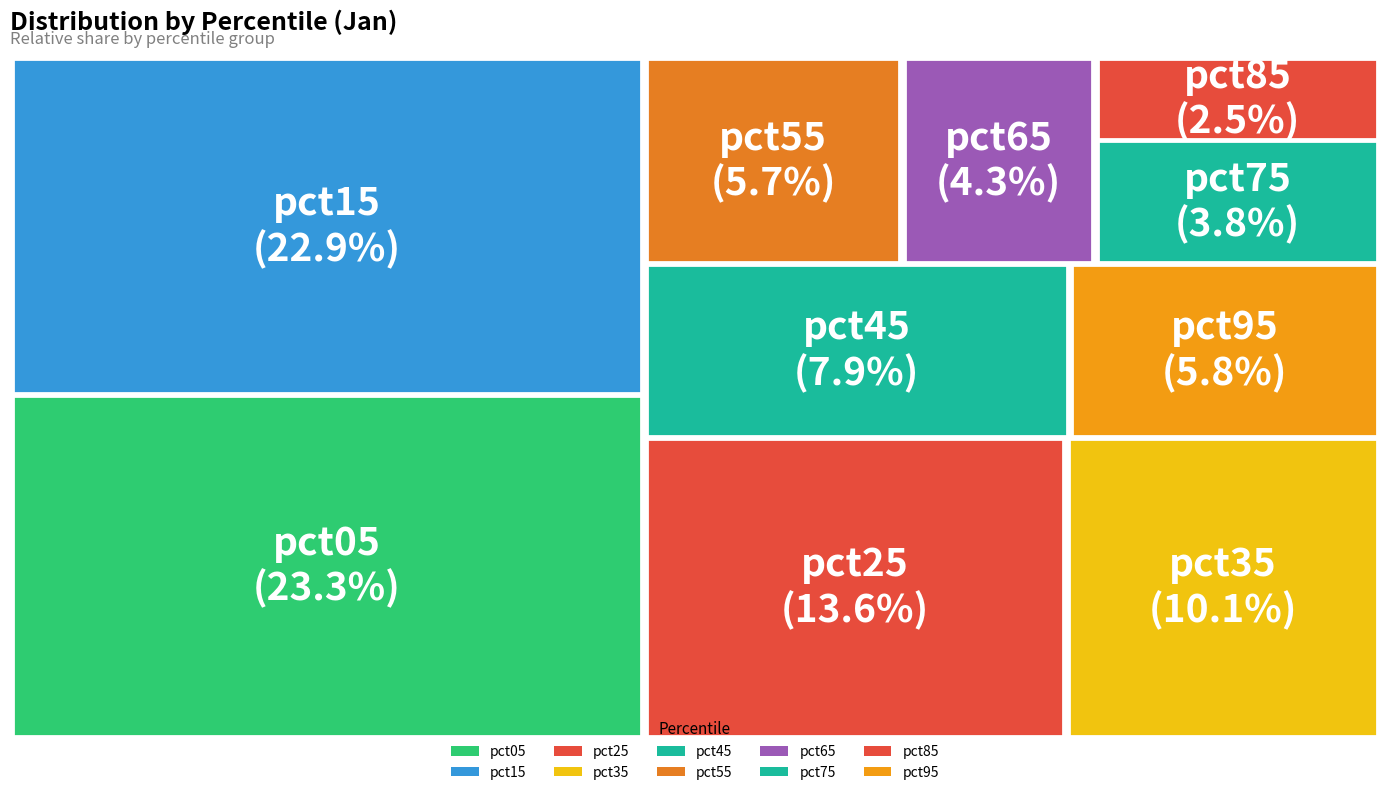

Is there any slice that represents more than half of the pie?

No